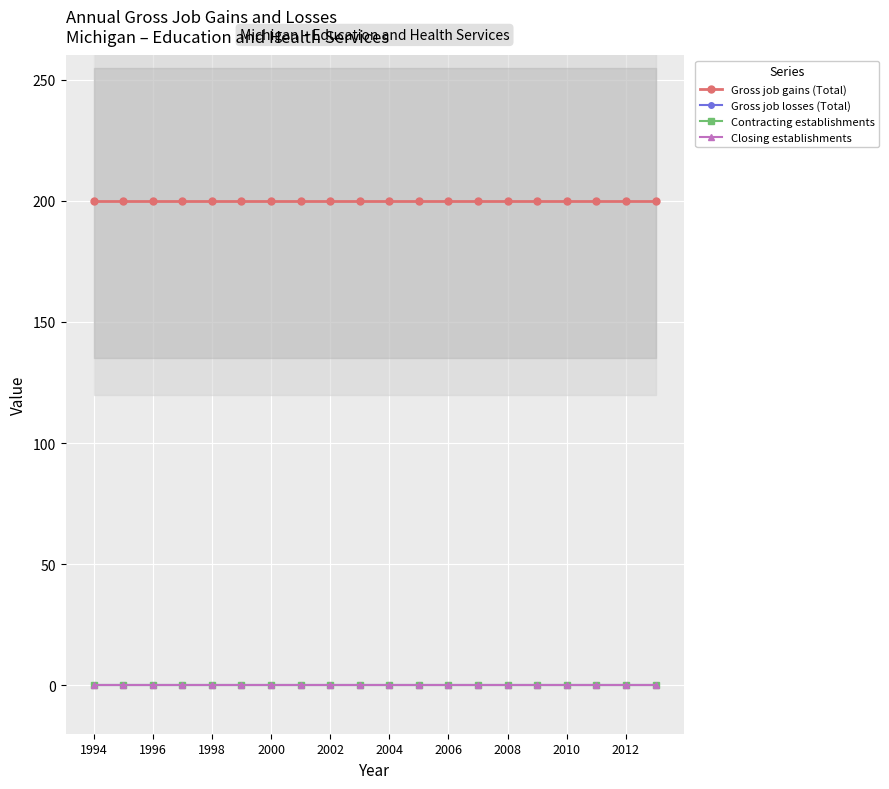

Is the value of Gross job losses (Total) at 11 greater than the value of Contracting establishments at 2004?

No